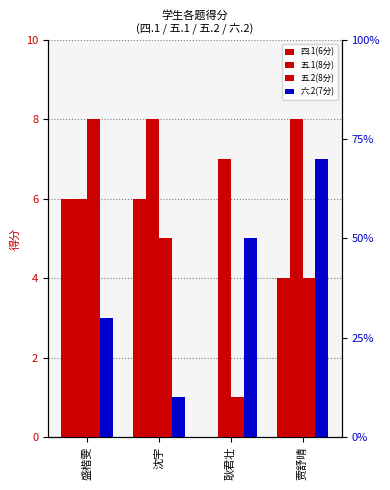

Reading left to right, extract all data points from this chart.

四.1(6分): 6	6	0	4
五.1(8分): 6	8	7	8
五.2(8分): 8	5	1	4
六.2(7分): 3	1	5	7